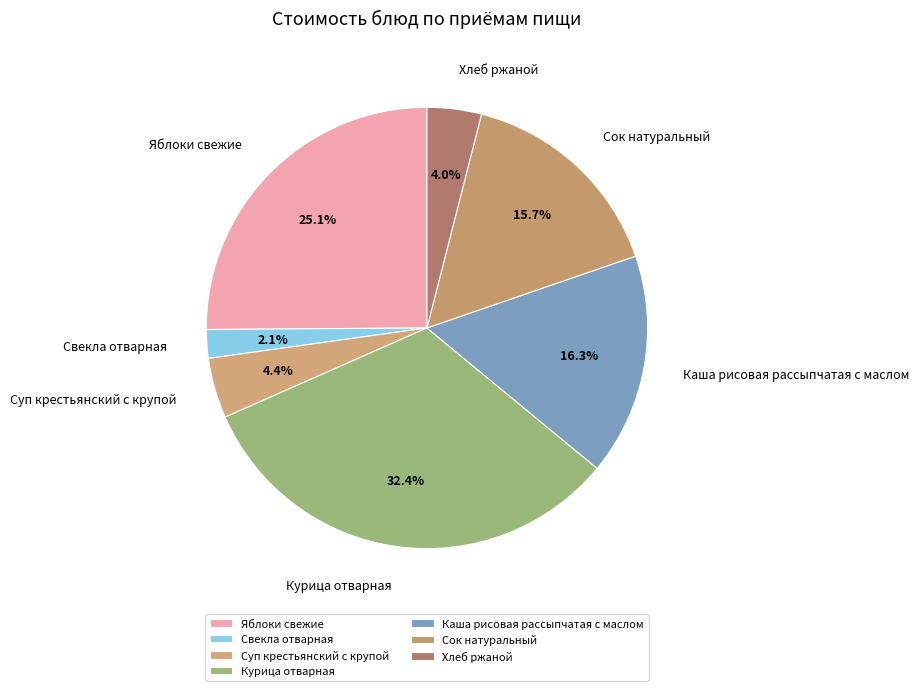

Is Курица отварная the majority of the pie?

No